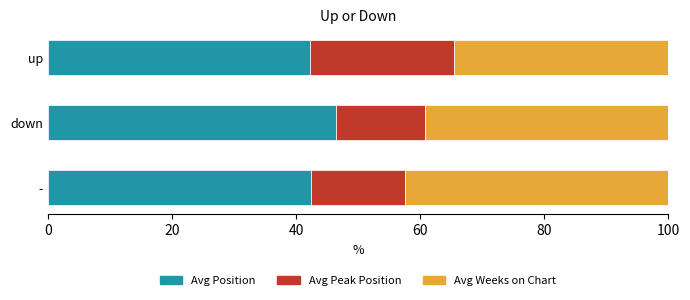

What value does the Avg Position series have at down?

46.4